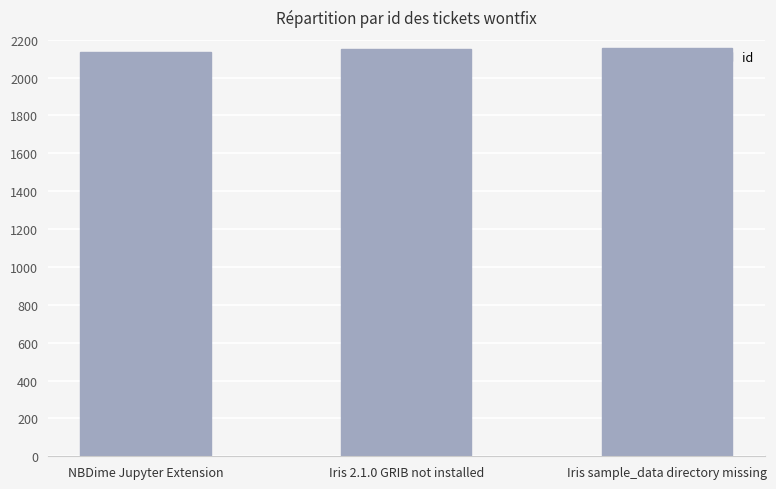

What position from the left is Iris 2.1.0 GRIB not installed?

2